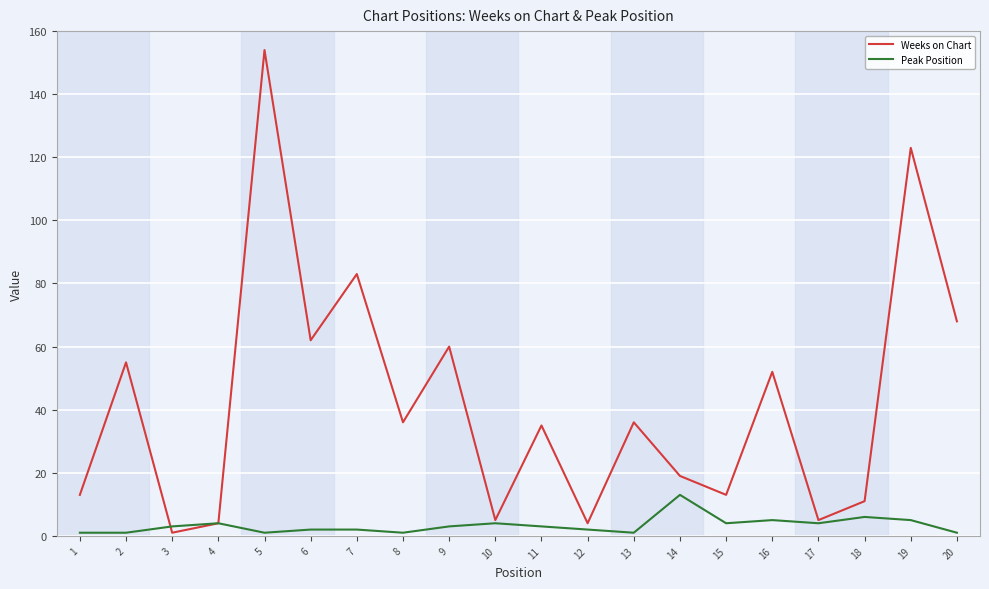

Which category has the lowest value in the Weeks on Chart series?

3